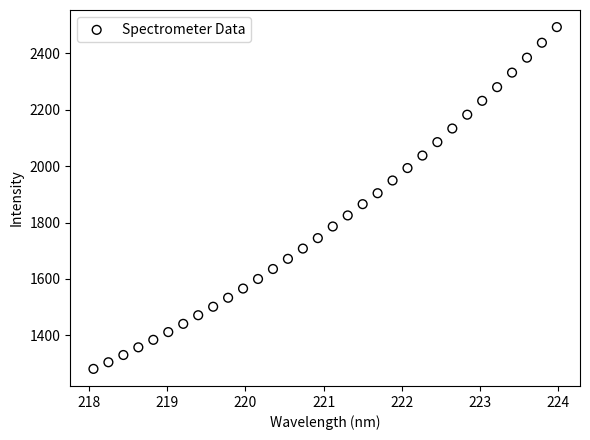

What is the range of Y values (max minus min)?

1210.6